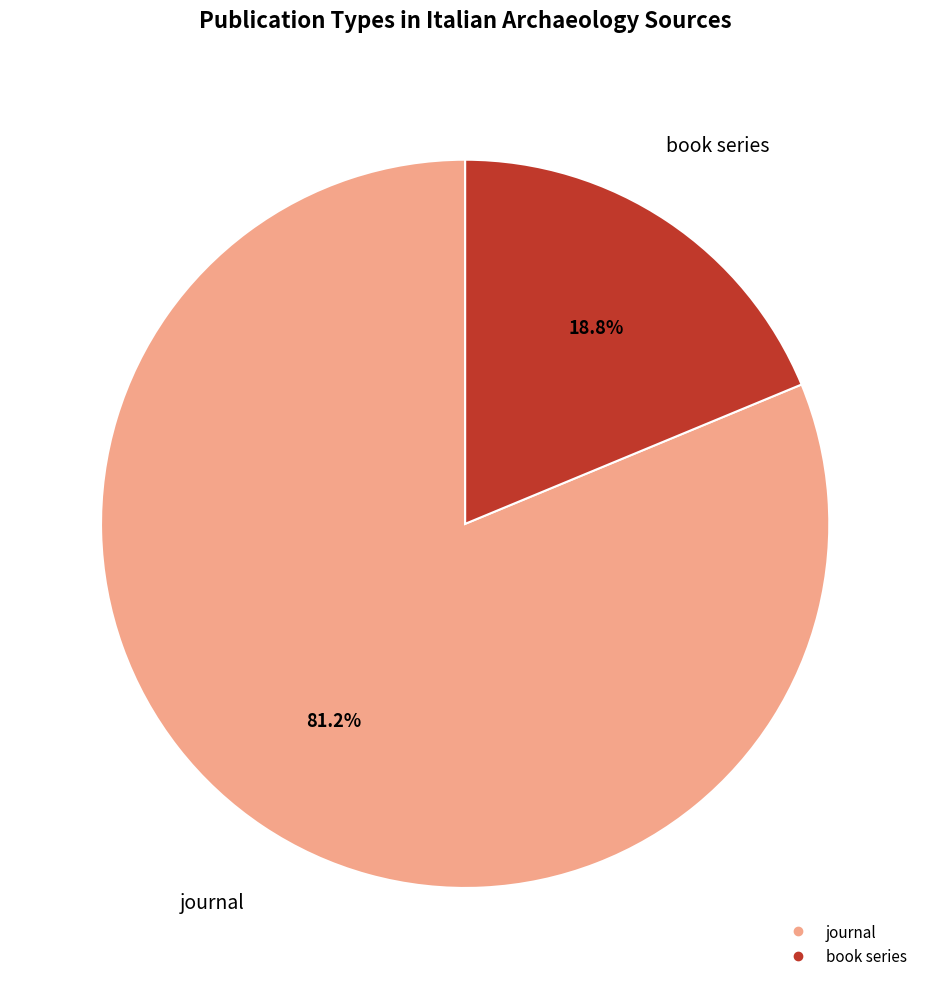

What is the largest slice in the pie chart?

journal